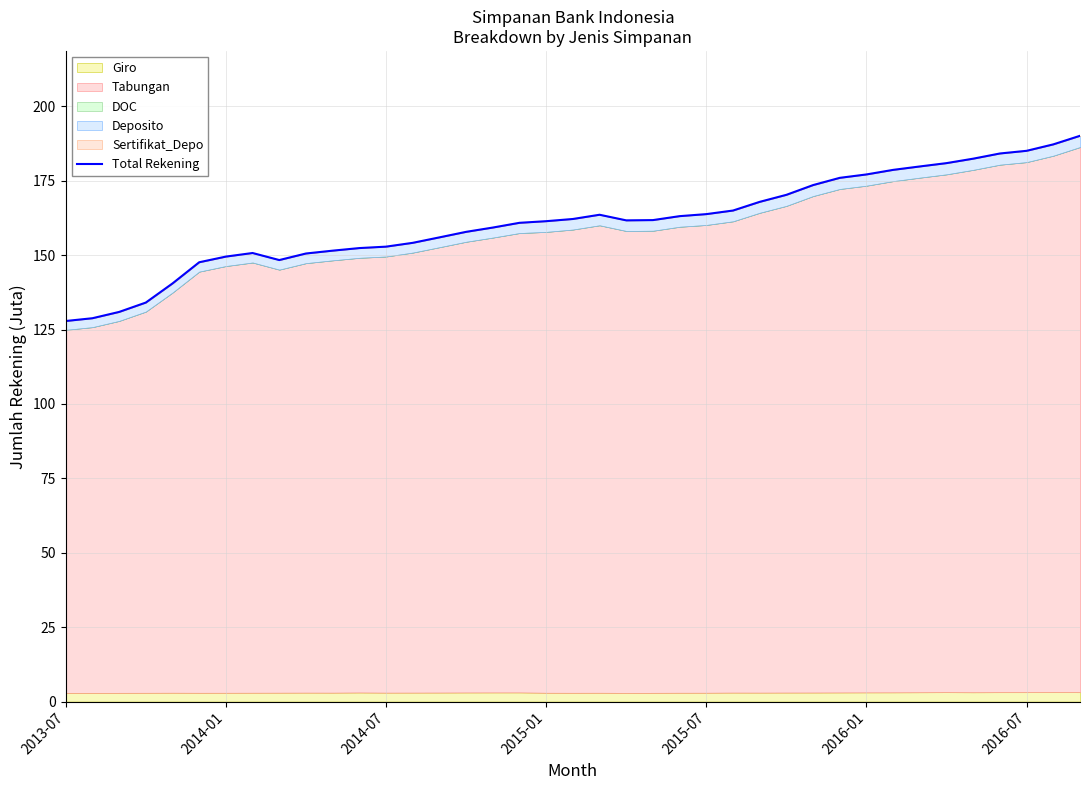

Reading left to right, extract all data points from this chart.

127.9	128.8	130.9	134.1	140.5	147.6	149.5	150.7	148.4	150.6	151.5	152.4	152.9	154.2	156.0	157.8	159.3	160.9	161.4	162.2	163.6	161.7	161.8	163.1	163.8	165.0	167.9	170.3	173.6	176.0	177.1	178.7	179.8	180.9	182.4	184.2	185.1	187.2	190.1